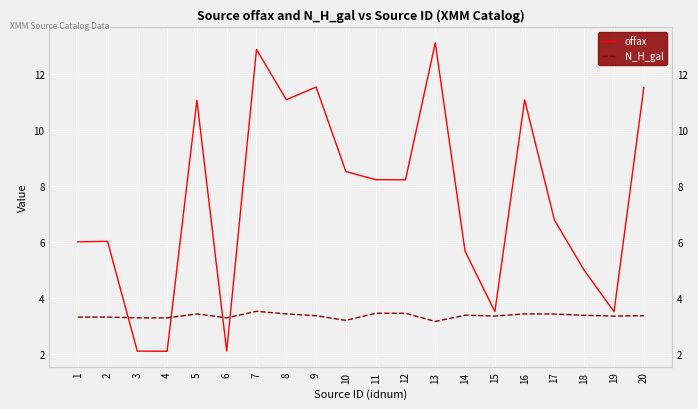

What is the difference between the second highest and second lowest values in the N_H_gal series?

0.3